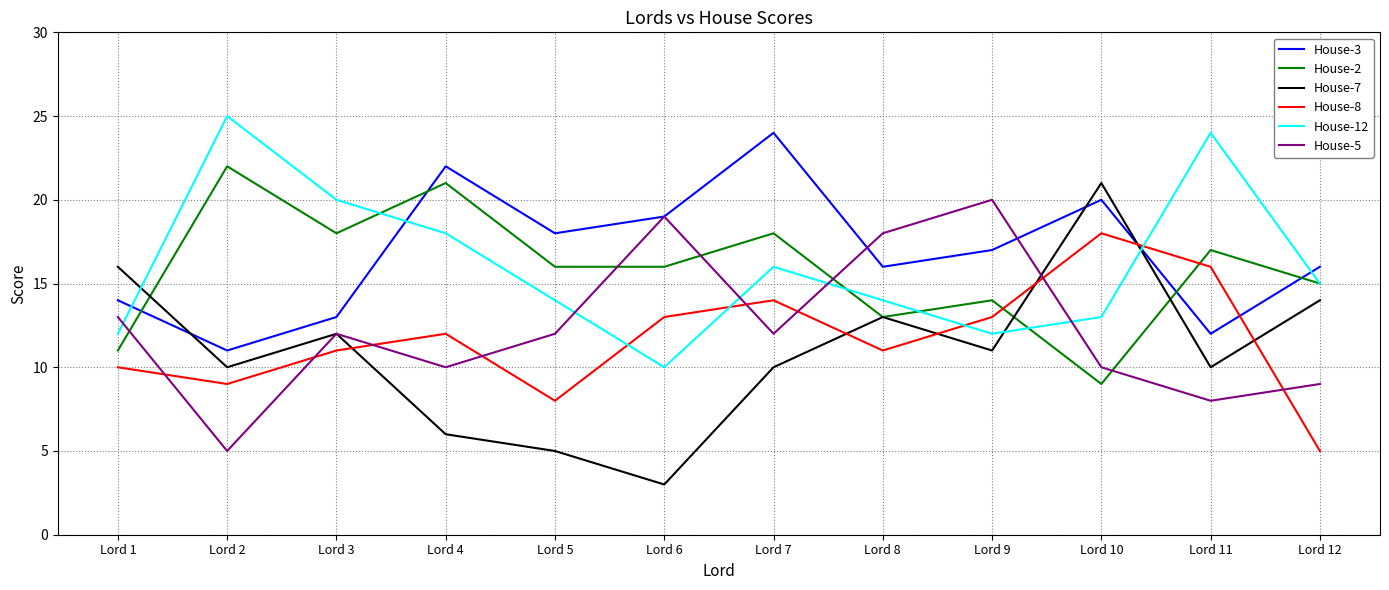

Which series has the largest total across all categories?

House-3